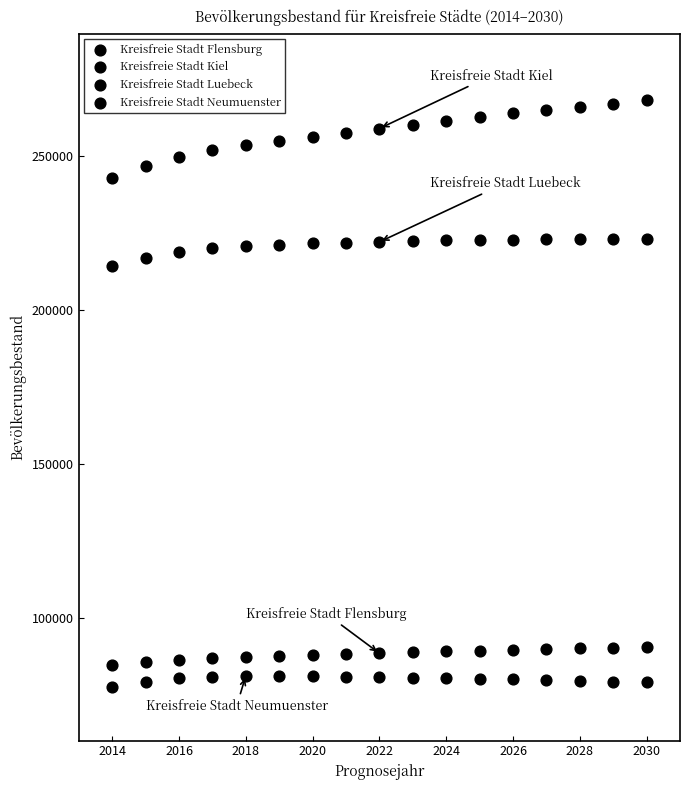

How many data points are displayed?

68